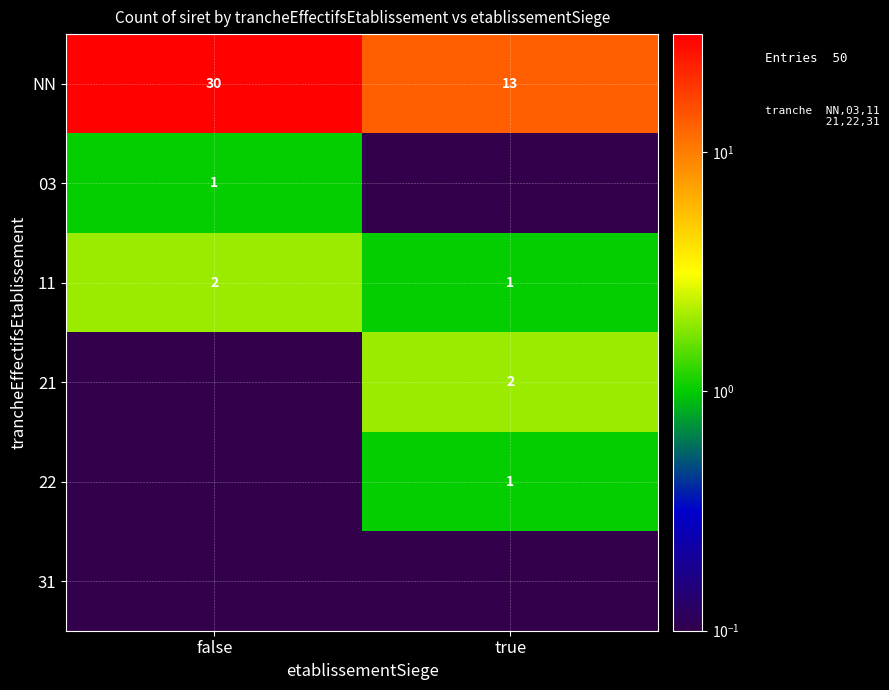

At which label does NN reach its minimum?

true